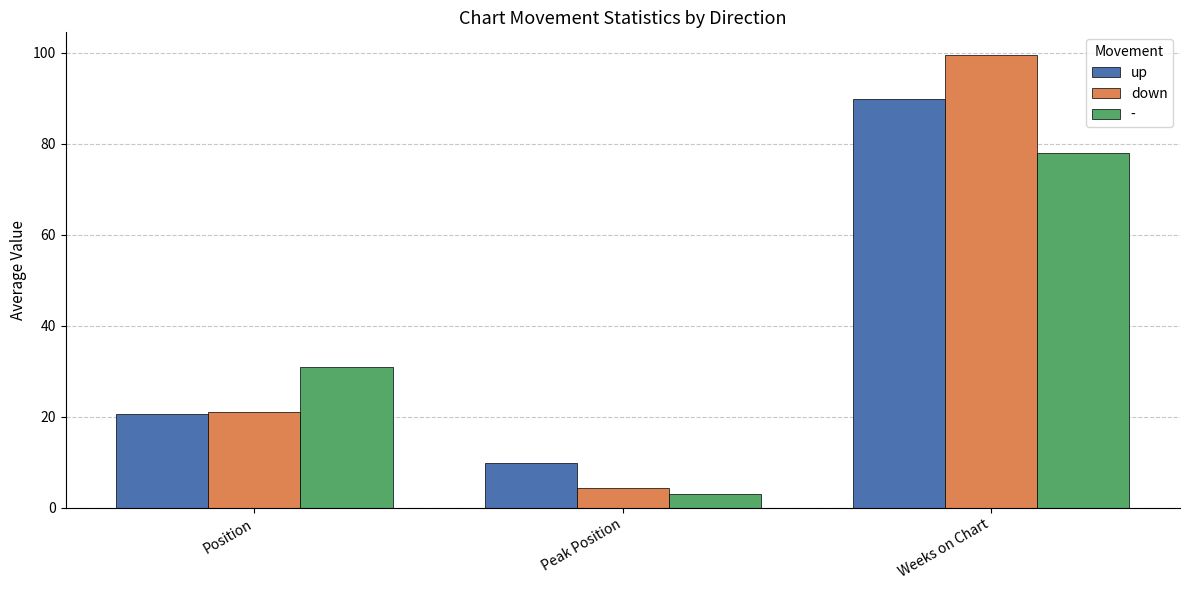

Rank the categories by up value from lowest to highest.

Peak Position, Position, Weeks on Chart